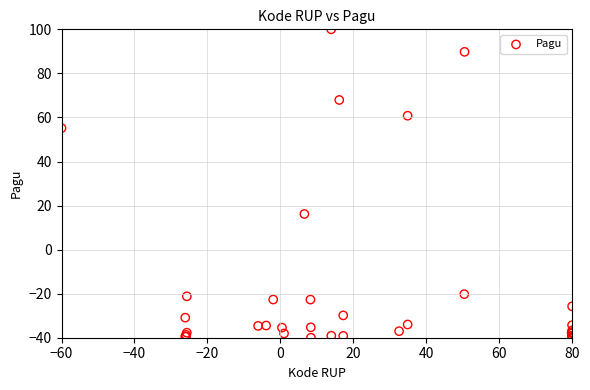

What Y value in the scatter plot is closest to 30?

16.2